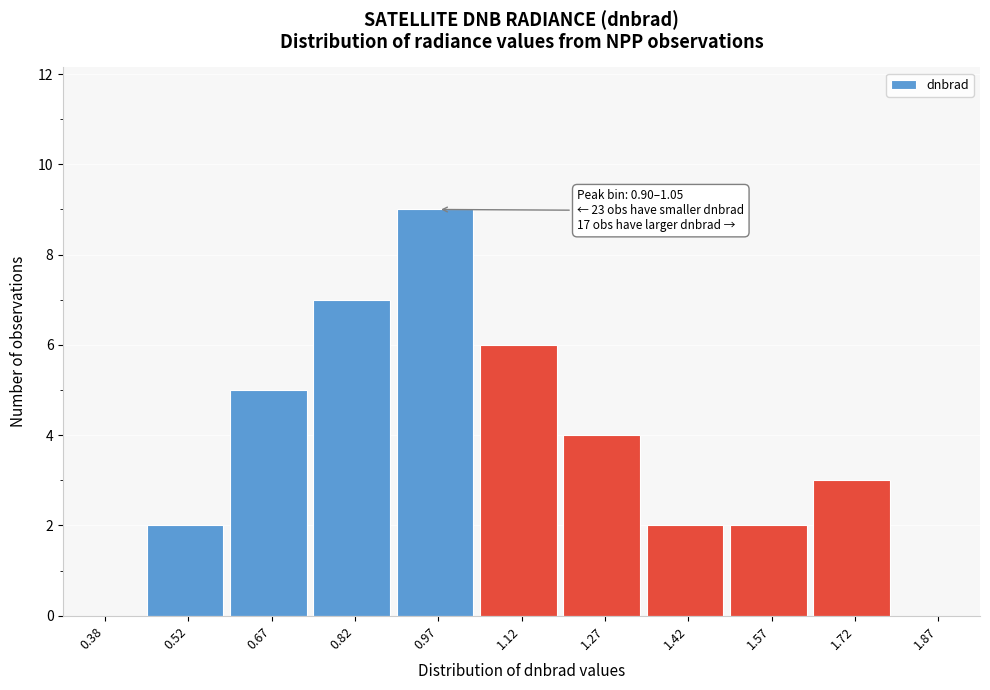

Over which range of the x-axis is the bar tallest?

0.90 to 1.05